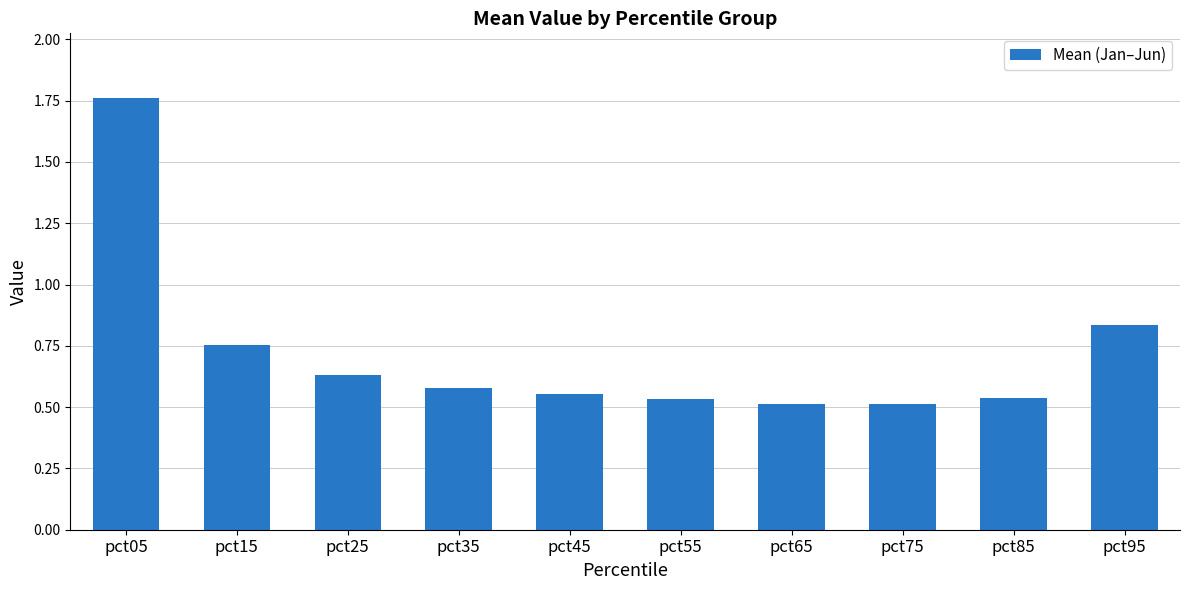

Which has a higher value, pct75 or pct15?

pct15